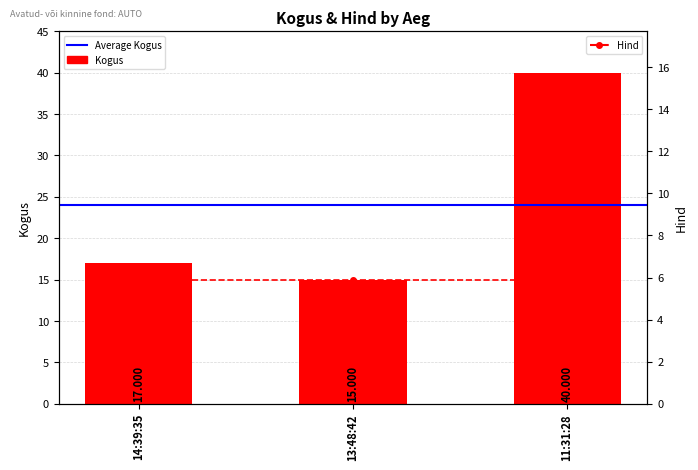

The chart shows a value of 20 at 11:31:28. True or false?

False